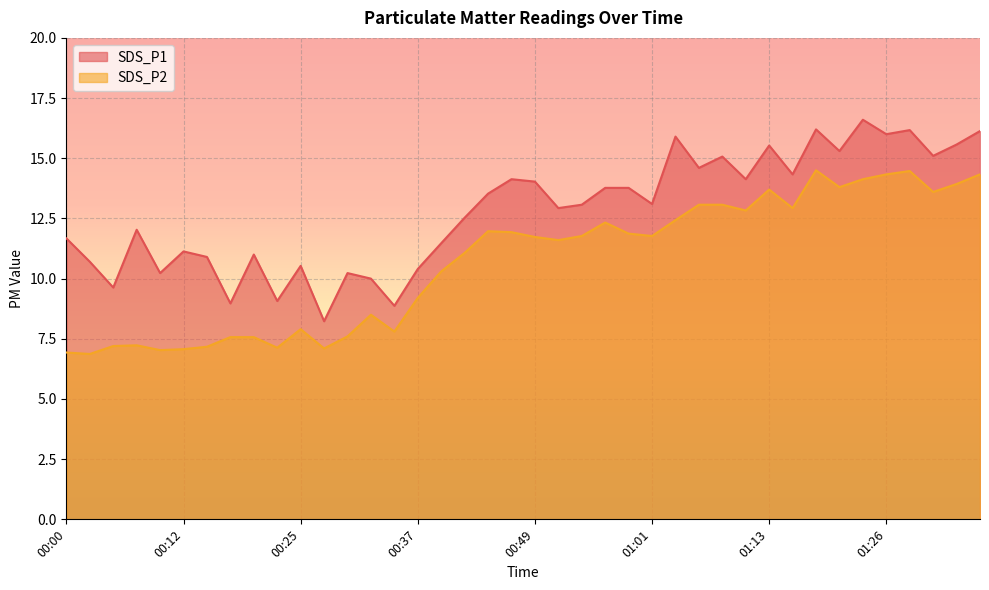

Is the value of SDS_P2 at 01:01 greater than the value of SDS_P1 at 01:04?

No